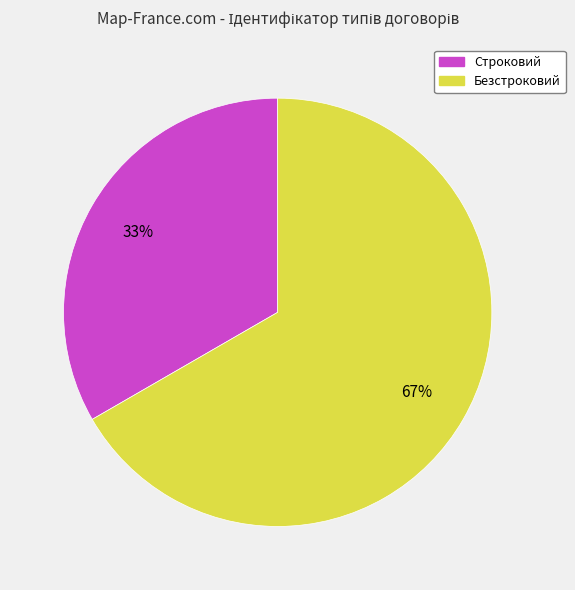

How many slices are in this pie chart?

2